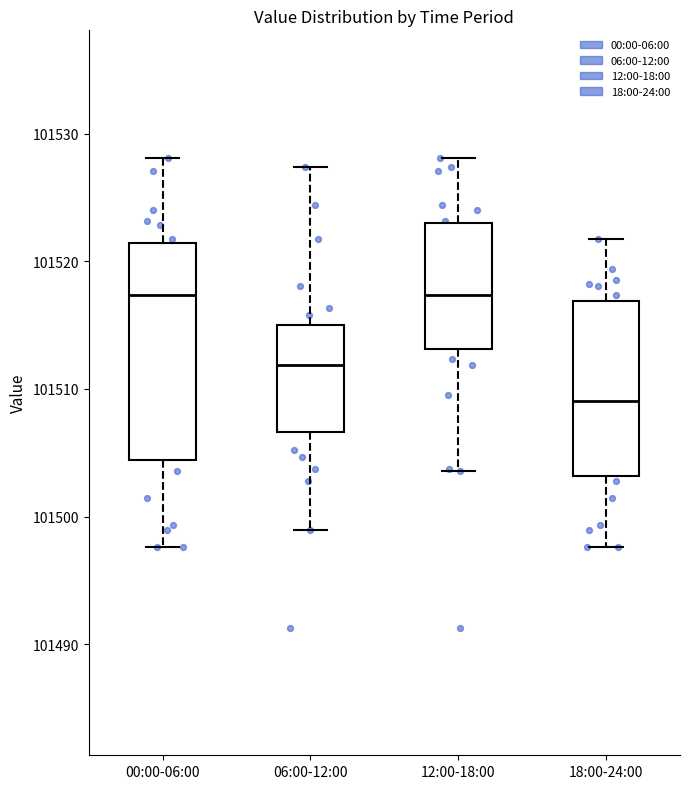

Which box is the tallest, from its lower edge to its upper edge?

00:00-06:00